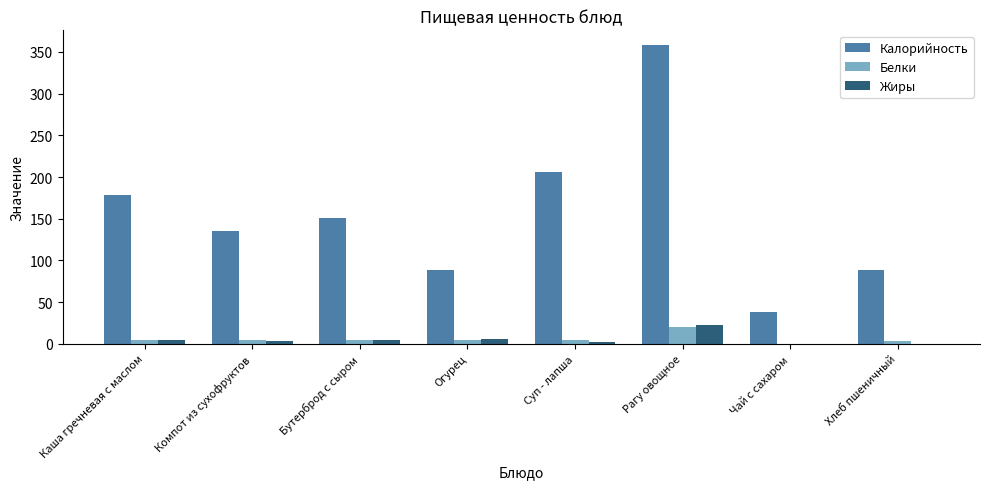

What is the highest value of the Жиры series?

22.0